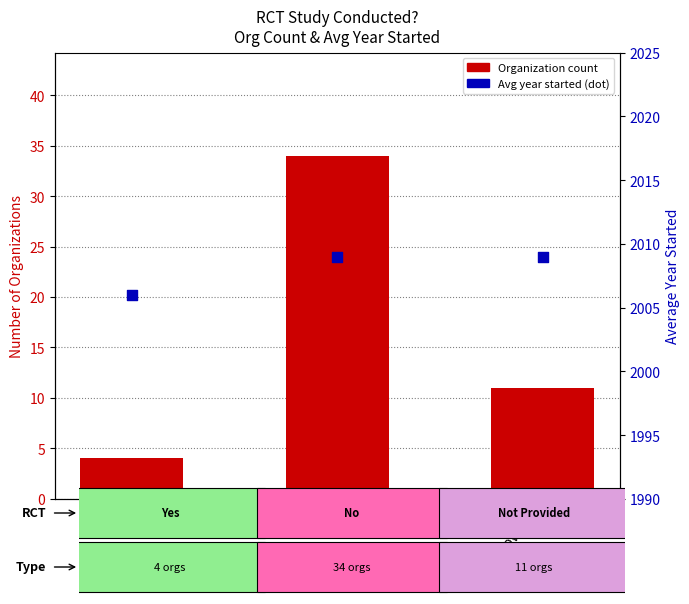

Which series has the largest Y range (max minus min)?

Organization Count